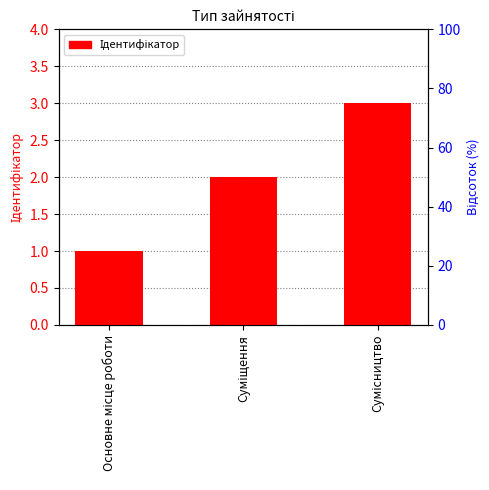

What is the label of the 1st bar from the right?

Сумісництво